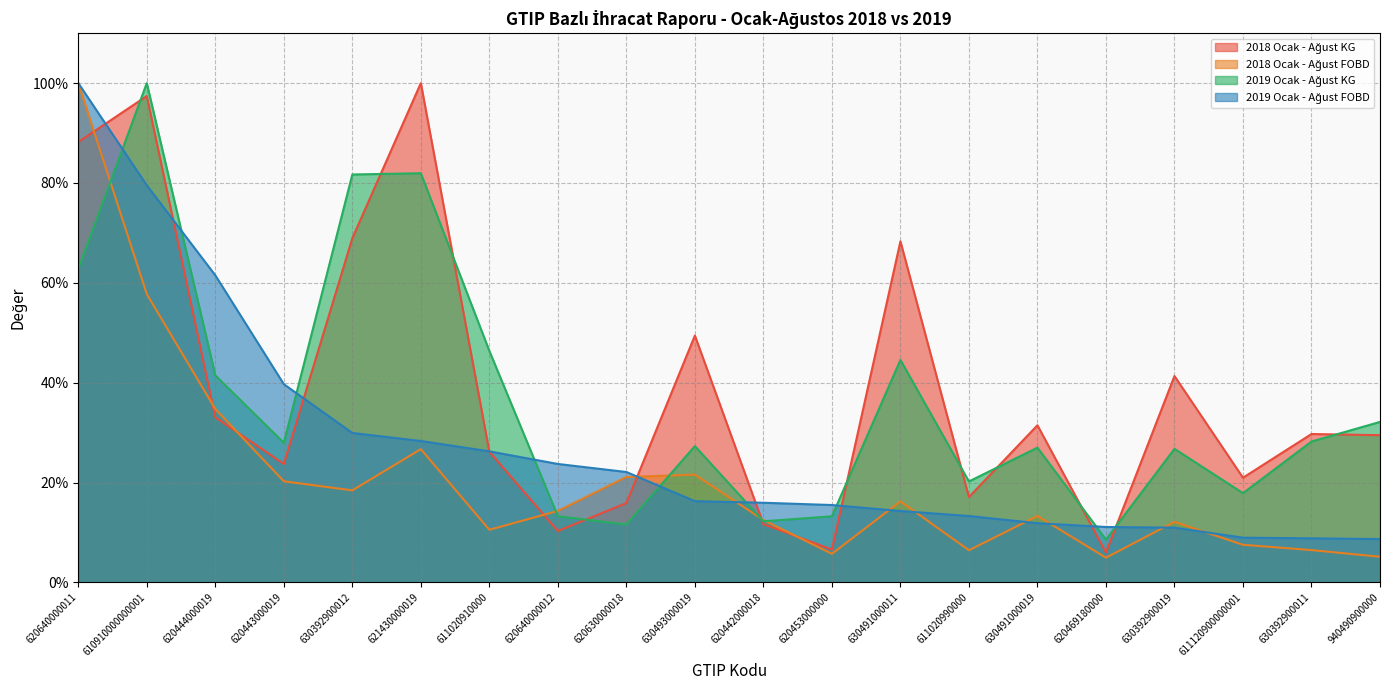

Which series ends up on top after the final intersection of 2019 Ocak - Ağust FOBD and 2019 Ocak - Ağust KG?

2019 Ocak - Ağust KG